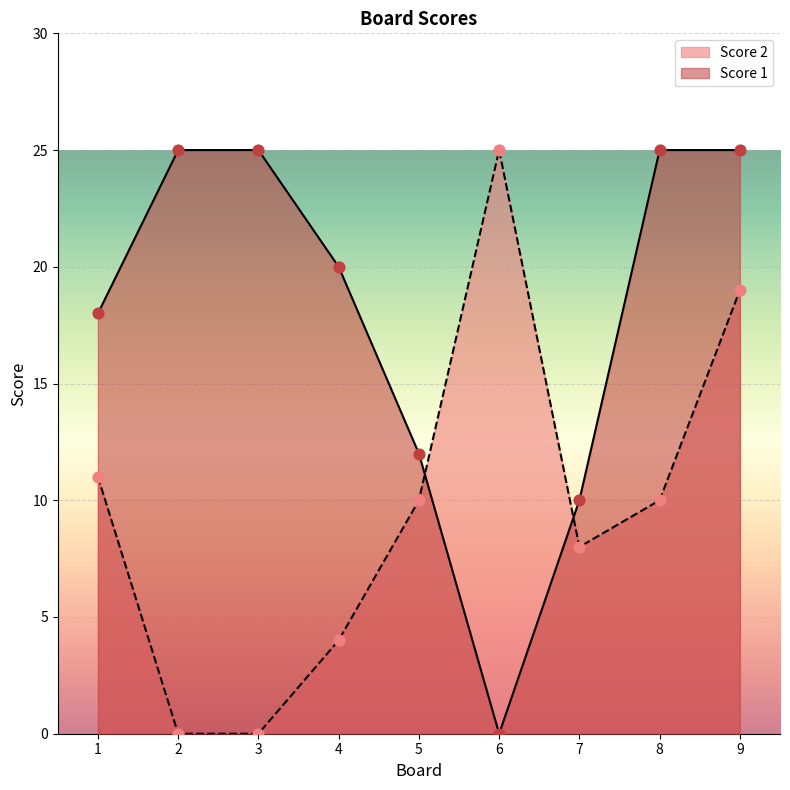

Which series reaches the minimum Y coordinate?

Score 1